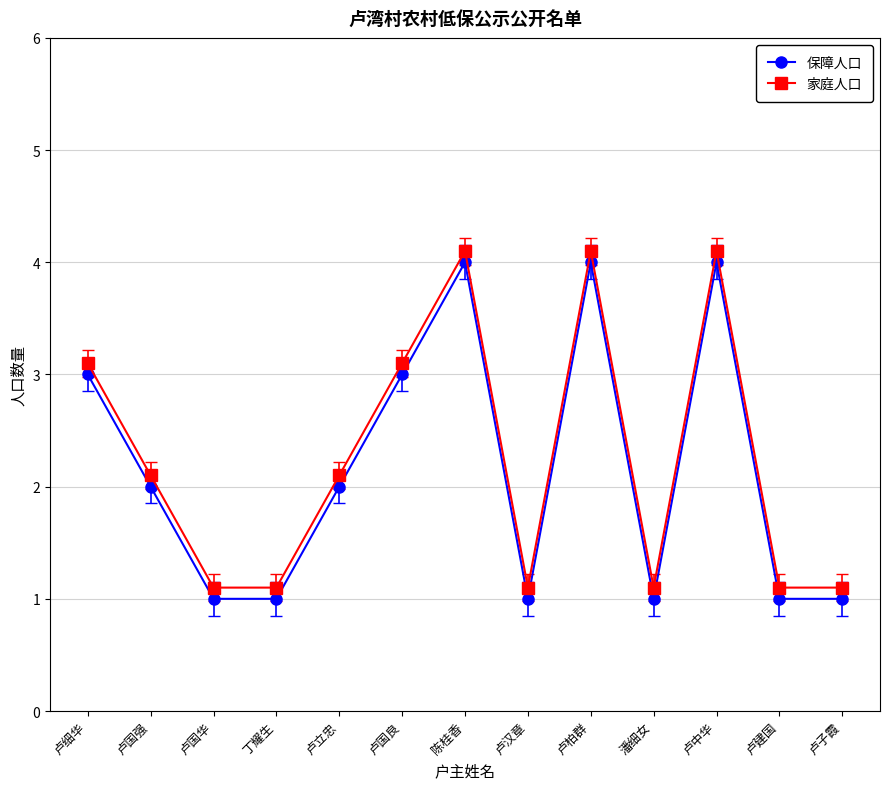

Read the 保障人口 value at 卢国华.

1.0